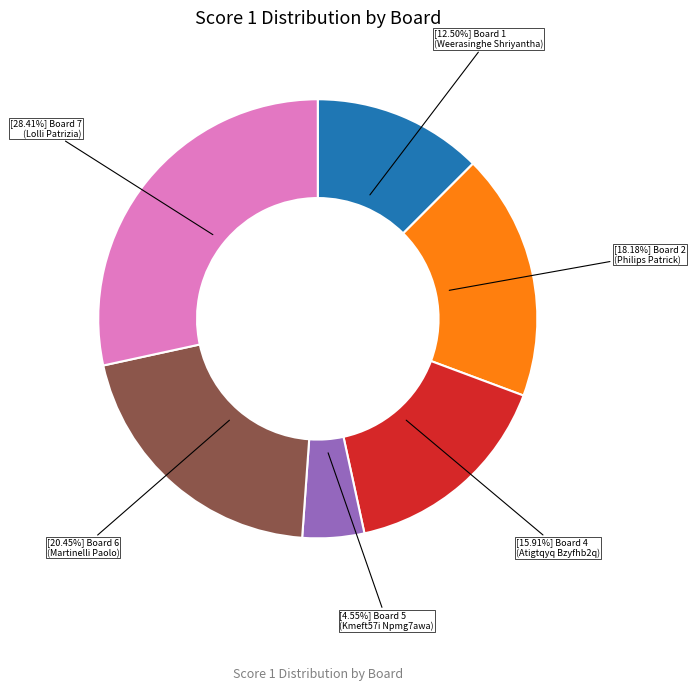

Does any single category account for the majority?

No